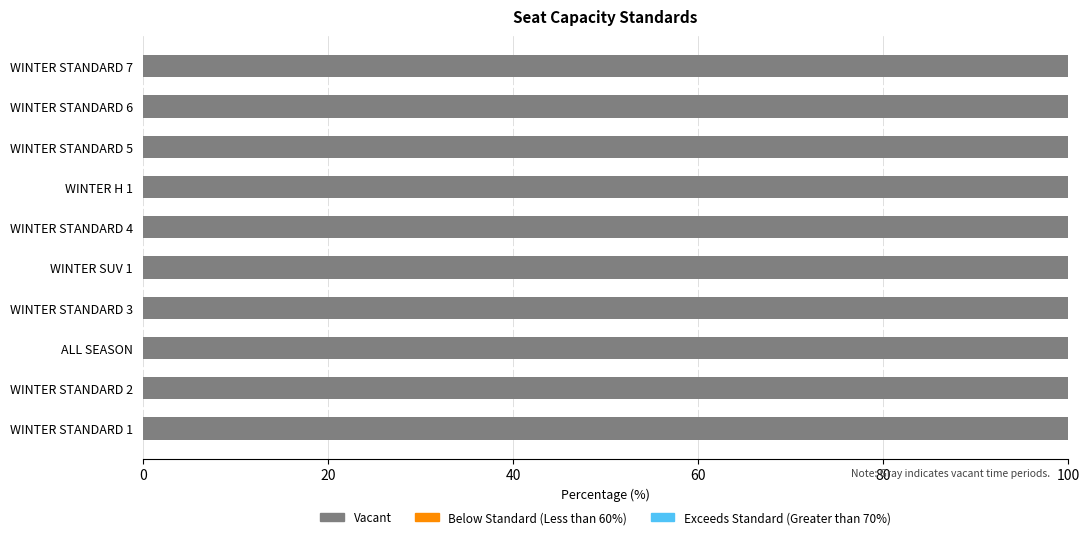

True or false: Vacant has a value of 42.7 at WINTER STANDARD 6.

False